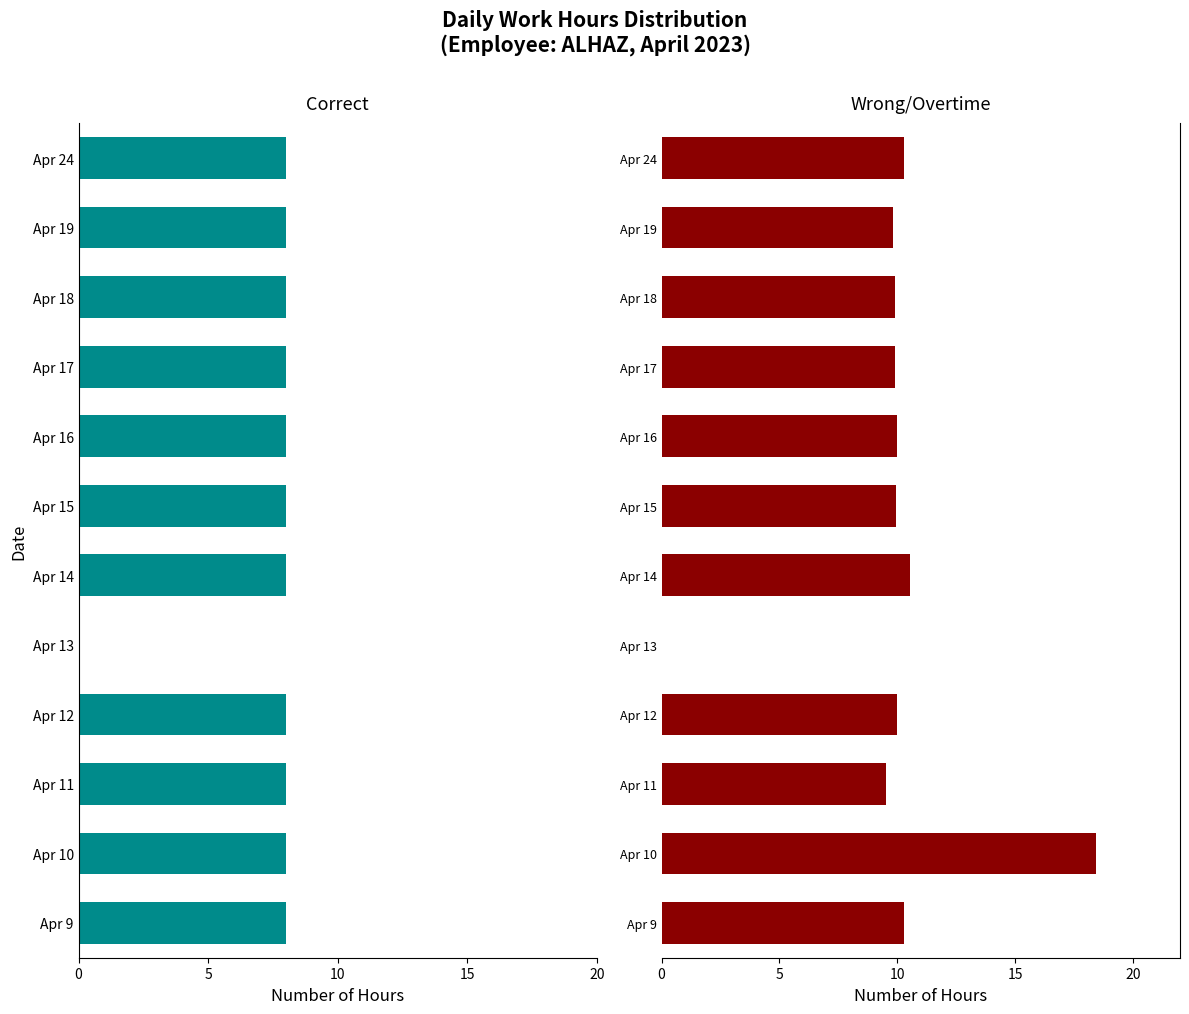

Rank the series by their average value, from lowest to highest.

Correct, Wrong